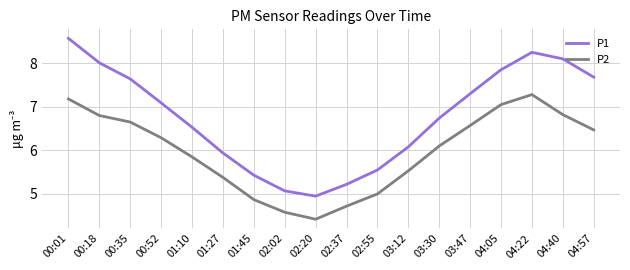

How many lines are shown in the chart?

2